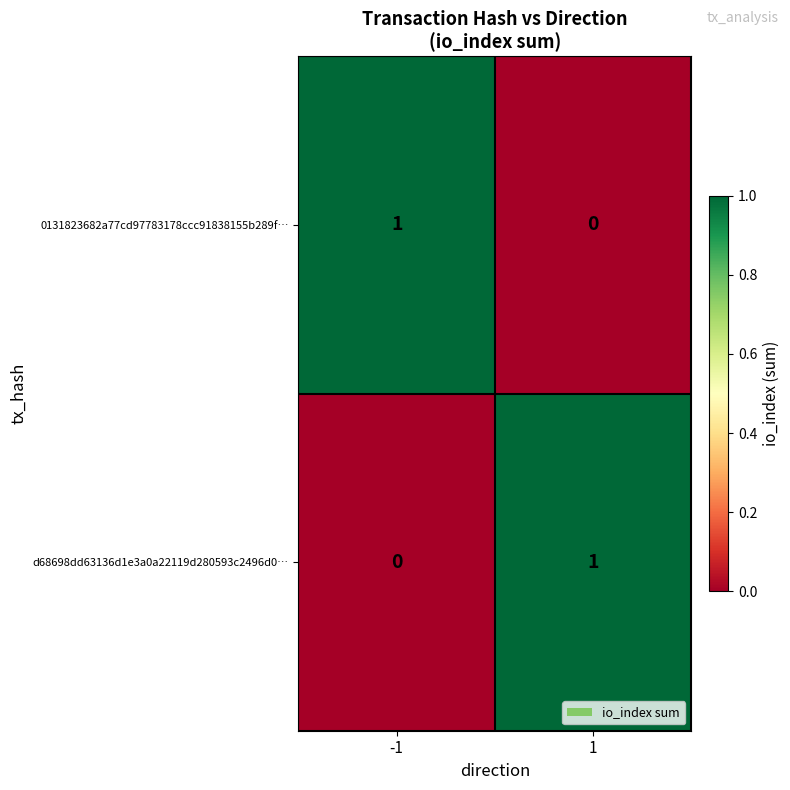

At how many categories does at least one series exceed 0?

2